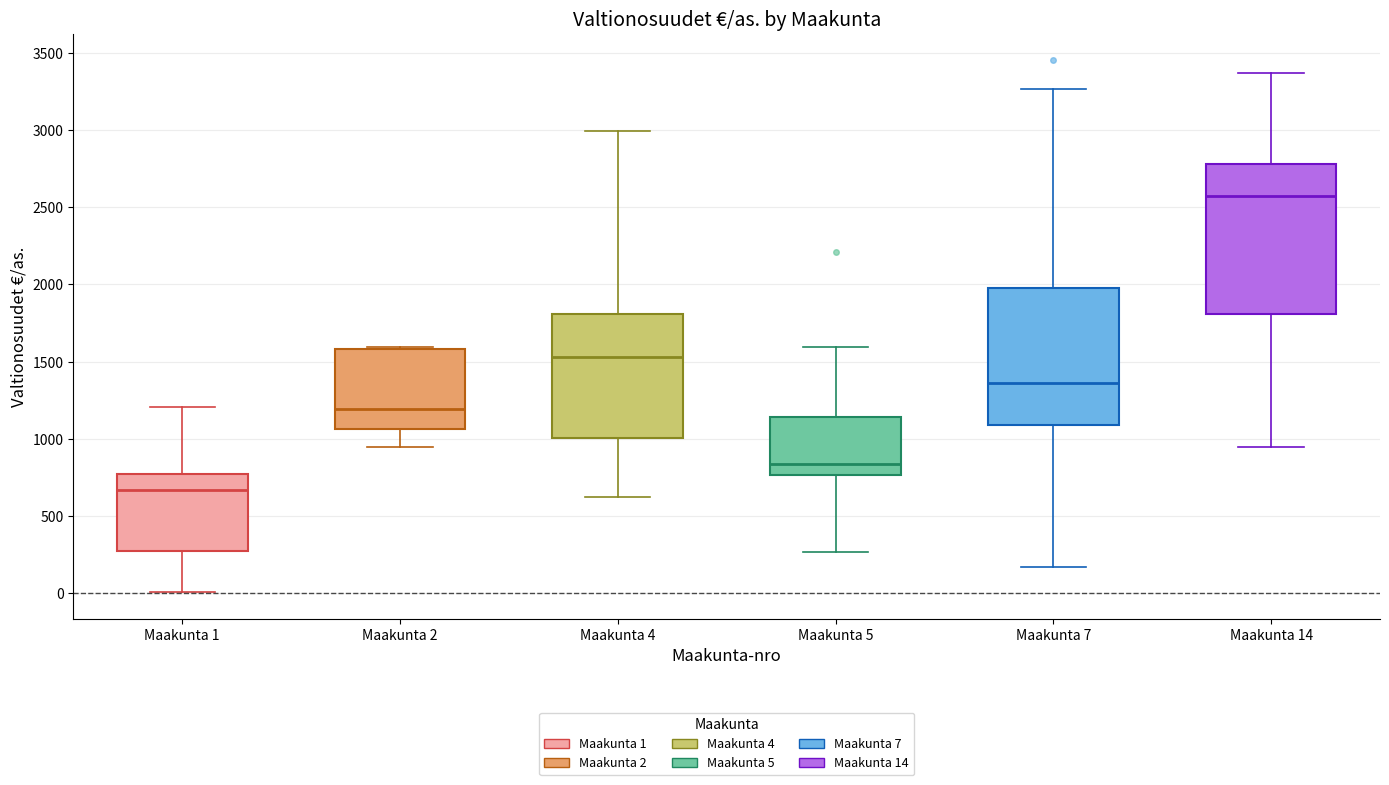

Reading left to right, transcribe this box plot: for each box, give where its median line is, the range the box spans, and where its two whiskers end, as read against the y-axis. The values are not printed on the chart, so give them approximately, as read against the axis.

Maakunta 1: median 650, box 250 to 750, whiskers 0 to 1200
Maakunta 2: median 1200, box 1050 to 1600, whiskers 950 to 1600 (just above the box's upper edge)
Maakunta 4: median 1550, box 1000 to 1800, whiskers 600 to 3000
Maakunta 5: median 850, box 750 to 1150, whiskers 250 to 1600
Maakunta 7: median 1350, box 1100 to 2000, whiskers 150 to 3250
Maakunta 14: median 2550, box 1800 to 2800, whiskers 950 to 3350